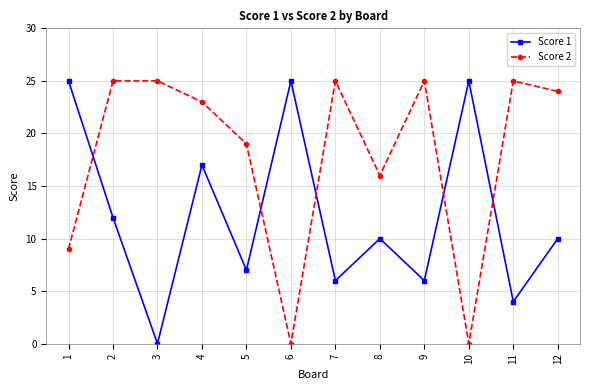

At which category is the sum across all series the highest?

4